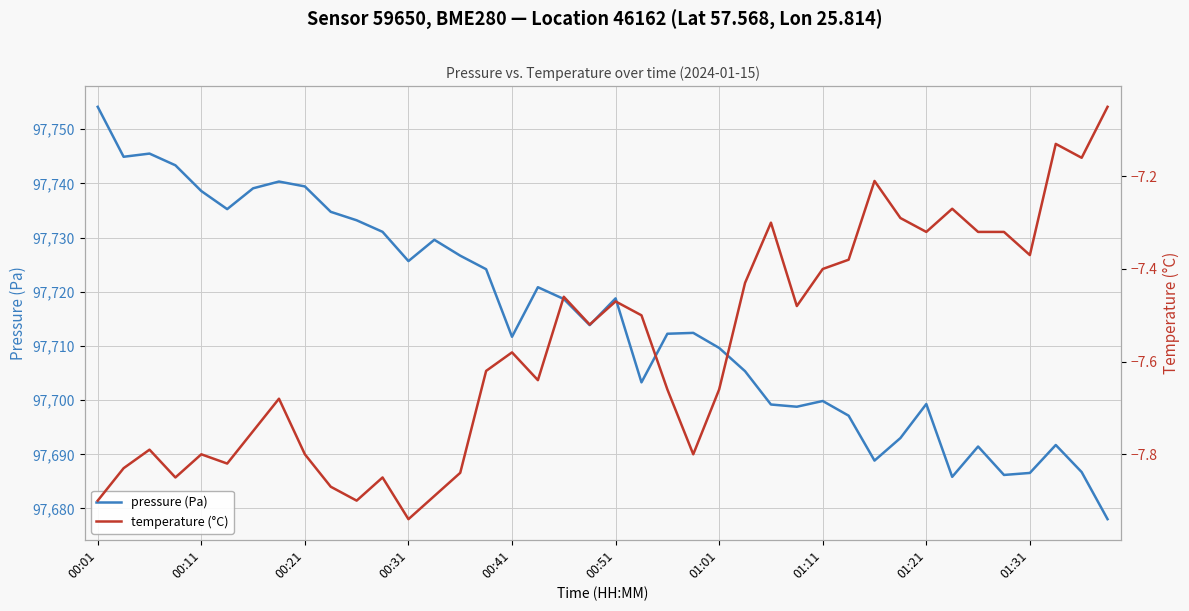

Where is temperature (°C) nearest to the value -7?

39